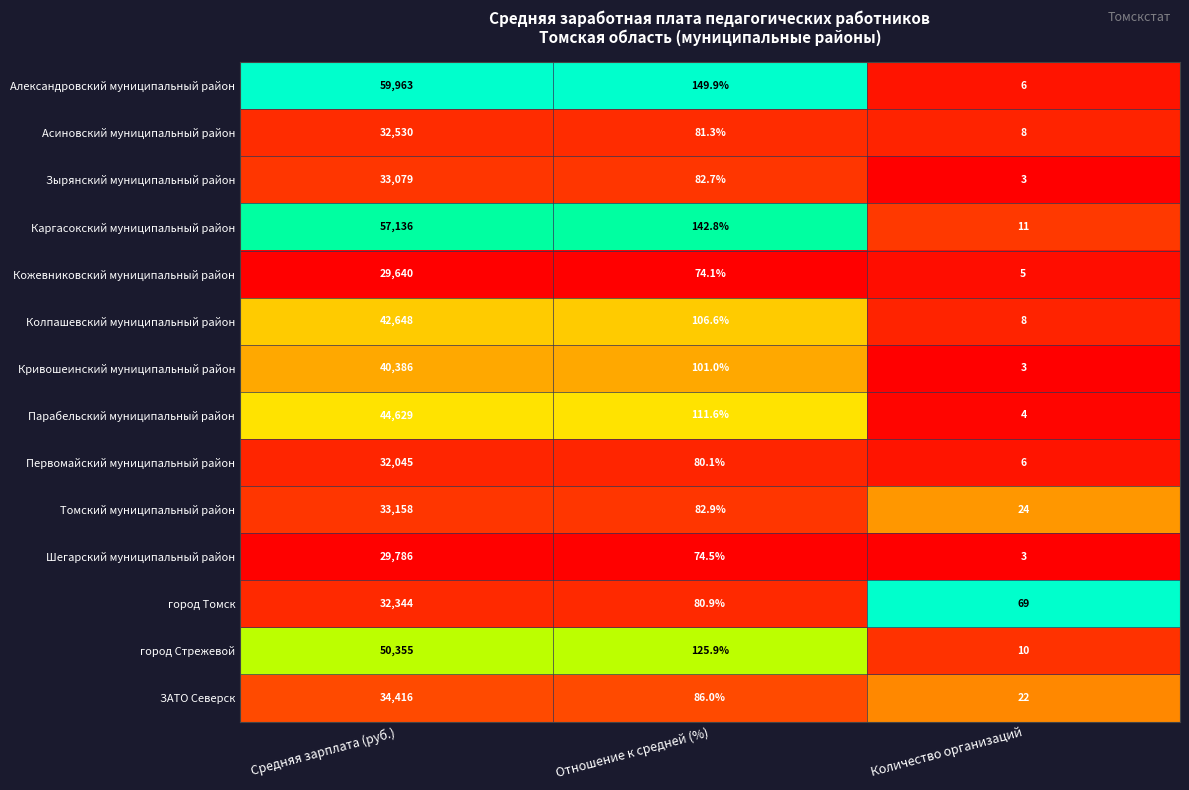

Which series has the widest spread of values?

Александровский муниципальный район